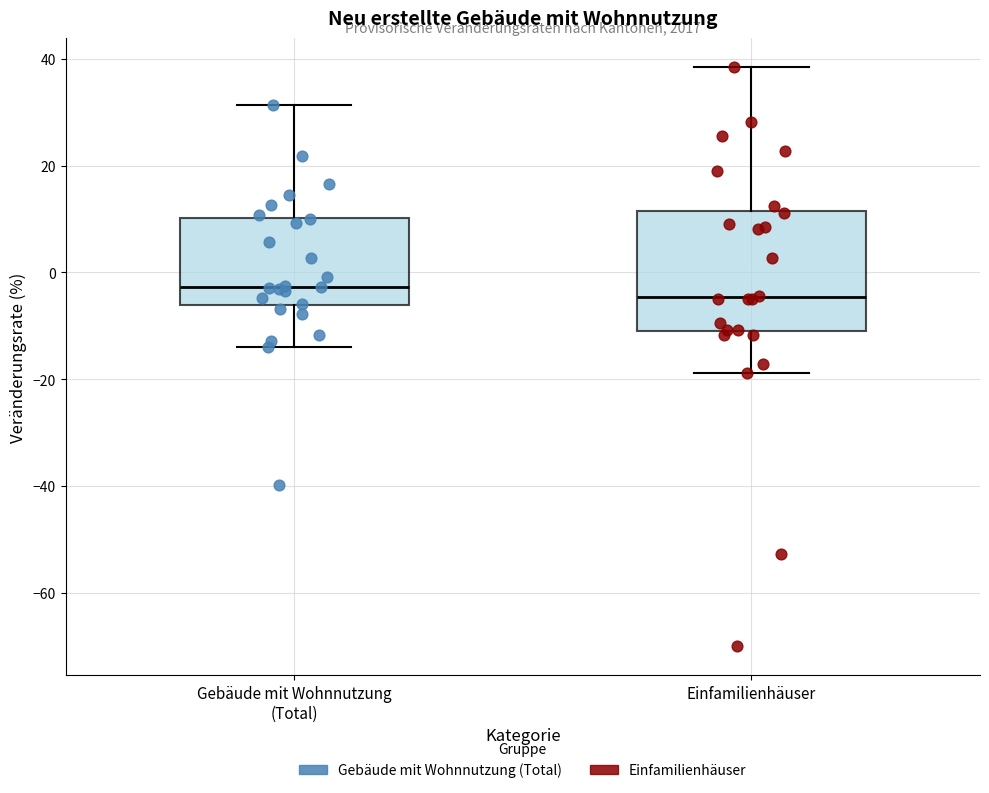

Where does the upper whisker of the box for Einfamilienhäuser end on the y-axis? The values are not printed on the chart, so give them approximately, as read against the axis.

38